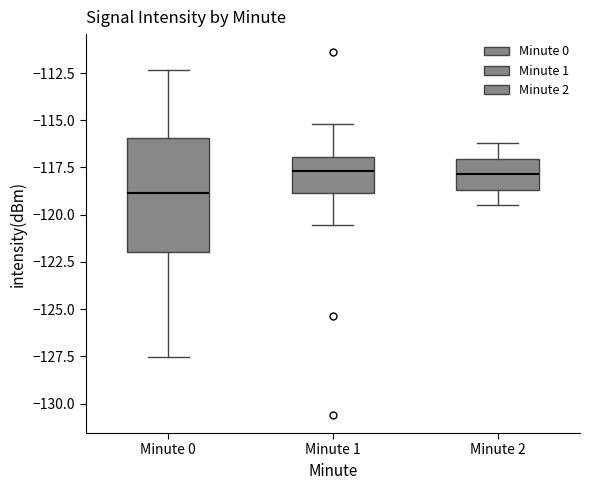

Reading left to right, read every box against the y-axis: the position of its median line, the range the box covers, and the ends of its whiskers. The values are not printed on the chart, so give them approximately, as read against the axis.

Minute 0: median -119.0, box -122.0 to -116.0, whiskers -127.5 to -112.5
Minute 1: median -117.5, box -119.0 to -117.0, whiskers -120.5 to -115.0
Minute 2: median -118.0, box -118.5 to -117.0, whiskers -119.5 to -116.0